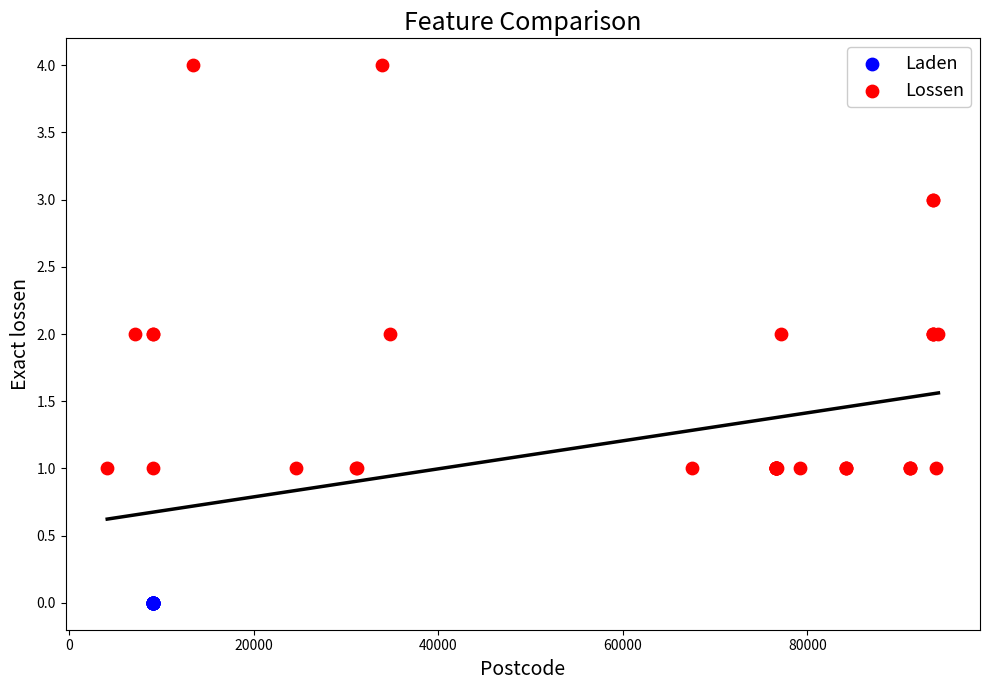

Which series contains the highest Y value?

Lossen